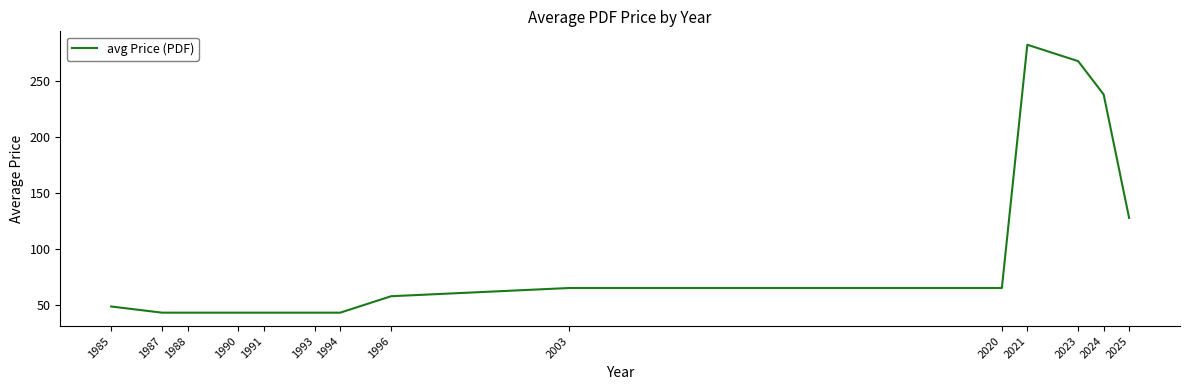

Reading left to right, transcribe all the data shown in this chart.

48.5	43.0	43.0	43.0	43.0	43.0	43.0	57.7	65.0	65.0	282.0	267.3	237.6	127.5